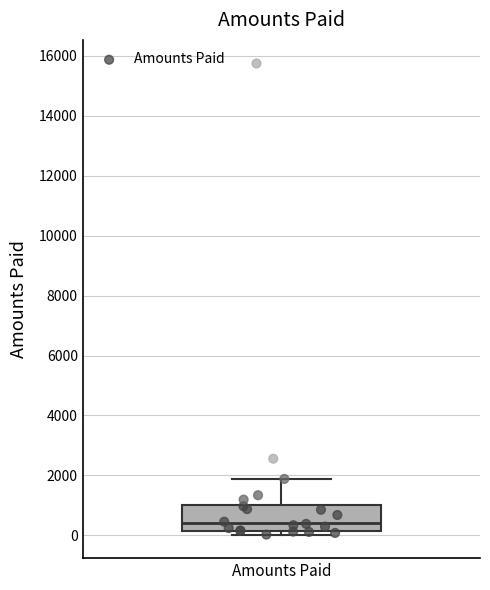

Where is the upper edge of the box for Amounts Paid on the y-axis? The values are not printed on the chart, so give them approximately, as read against the axis.

1000